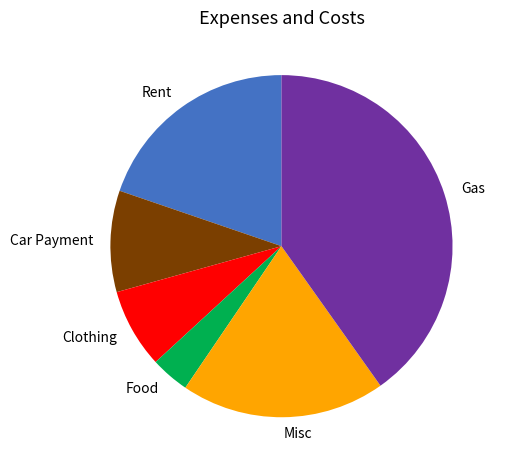

Between Clothing and Misc, which is larger?

Misc